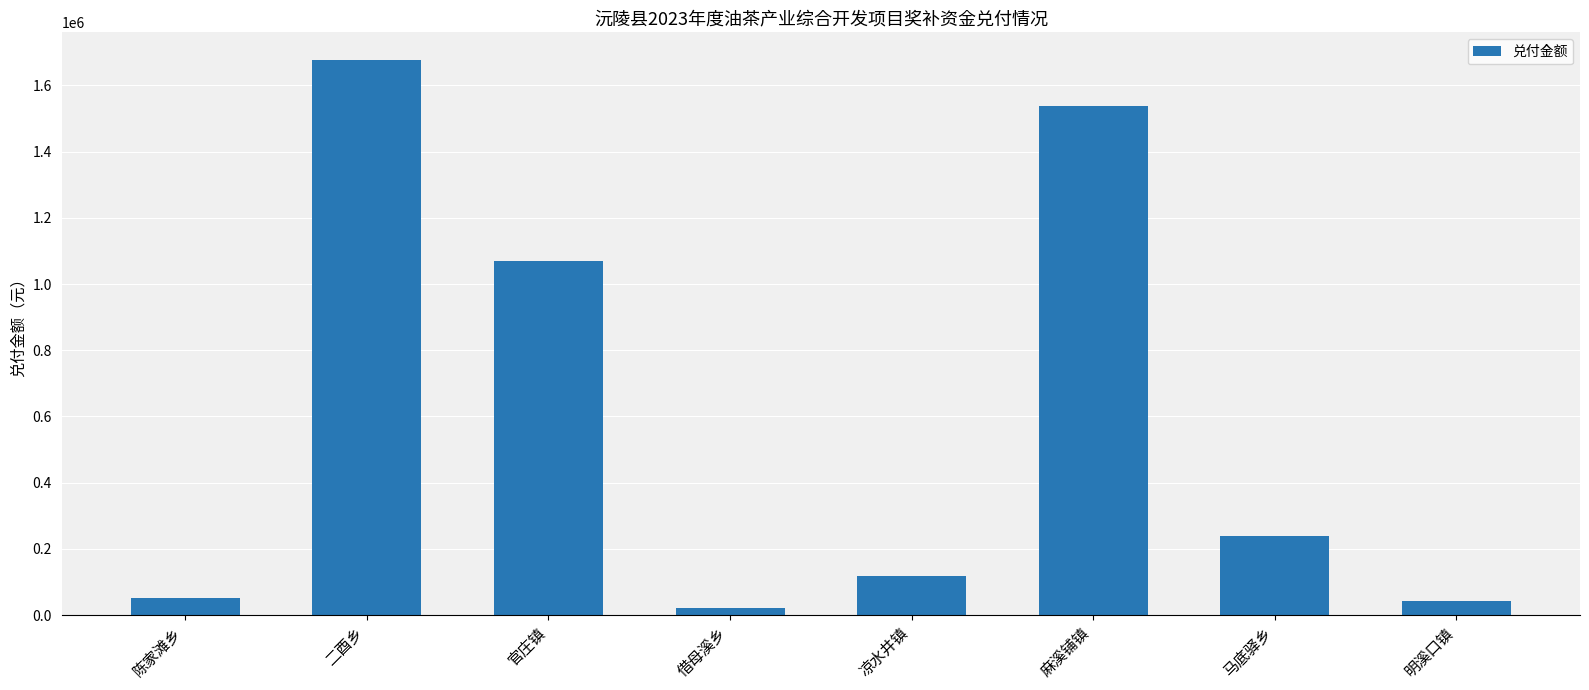

Reading left to right, list all the values displayed in this chart.

陈家滩乡=53065.0	二酉乡=1676276.0	官庄镇=1069475.0	借母溪乡=21830.0	凉水井镇=119165.0	麻溪铺镇=1538190.0	马底驿乡=239890.0	明溪口镇=42859.5